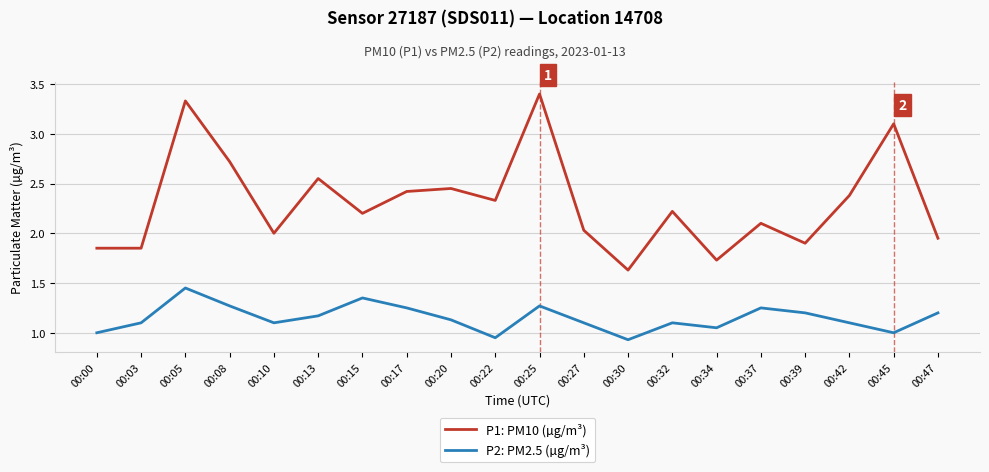

What is the sum of the P2: PM2.5 (µg/m³) values at 00:03 and 00:27?

2.2